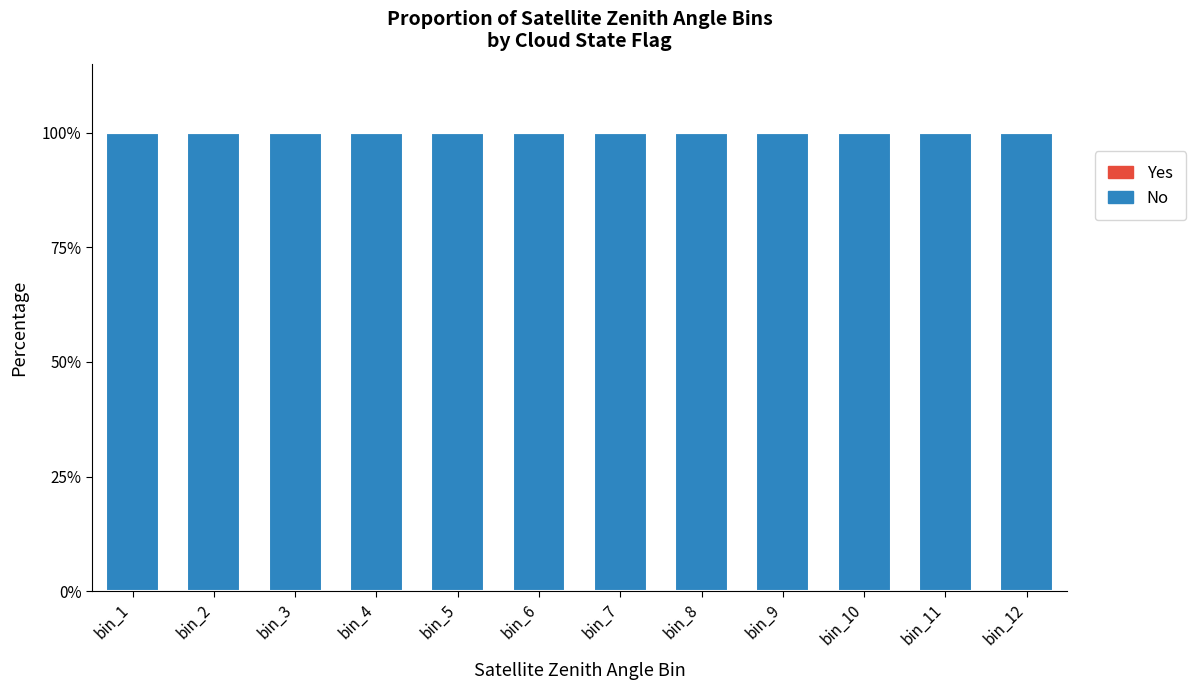

Which series has the largest total across all categories?

No